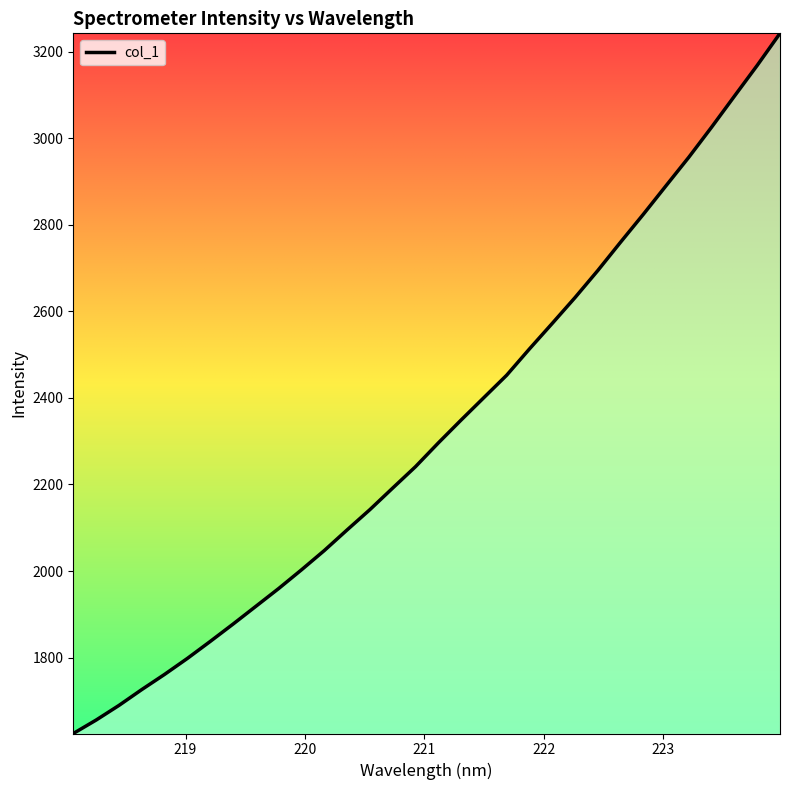

Count the number of data series in this chart.

1